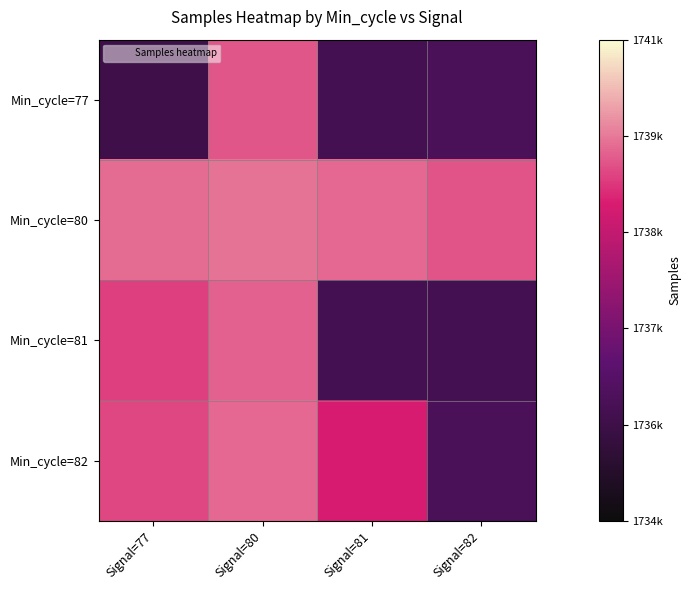

At Signal=77, list the series in order from smallest to largest.

Min_cycle=77, Min_cycle=81, Min_cycle=82, Min_cycle=80